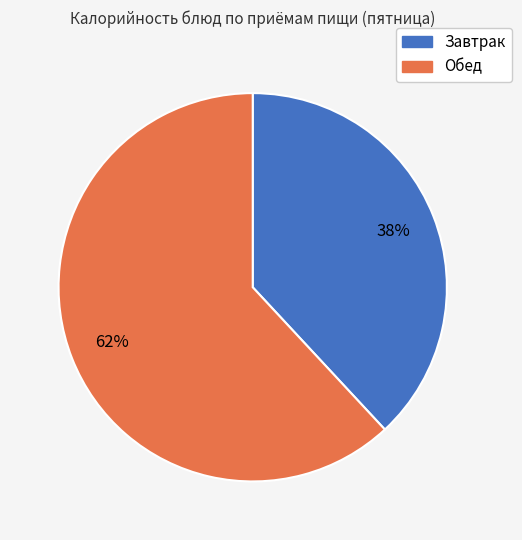

Count the number of slices in the pie.

2